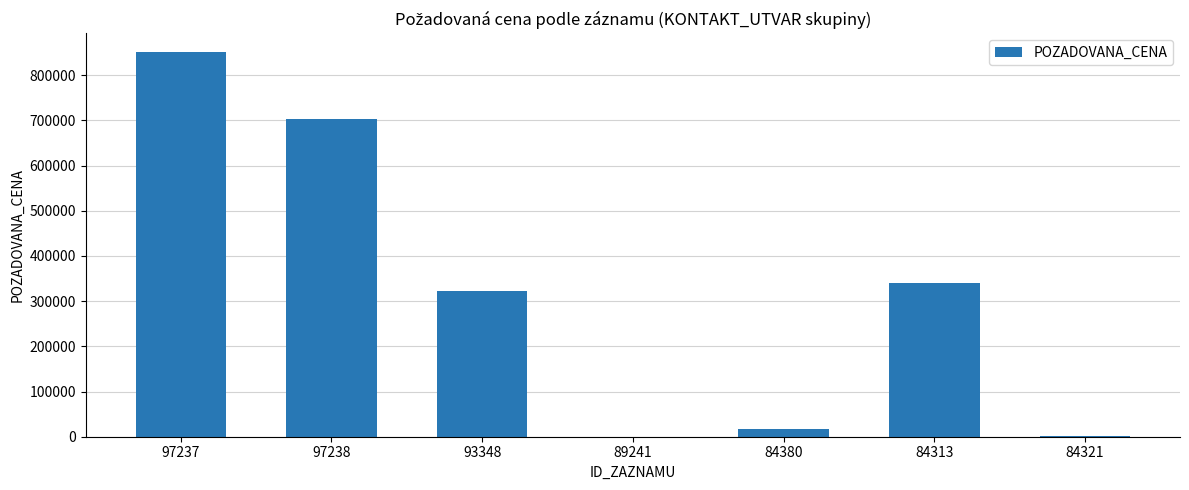

What is the difference between the values at 93348 and 89241?

322650.0